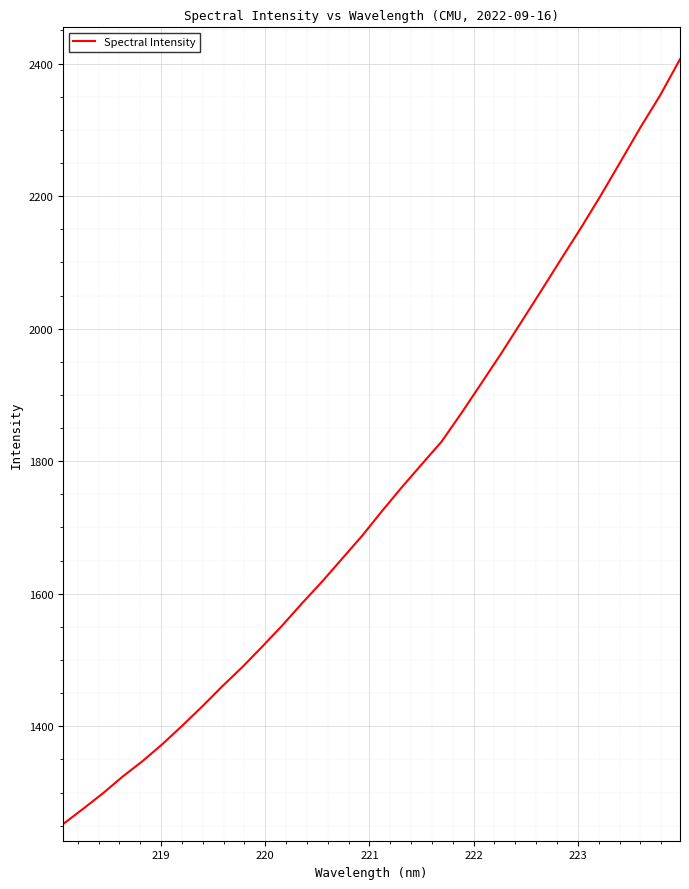

What is the maximum value shown in the chart?

2406.6